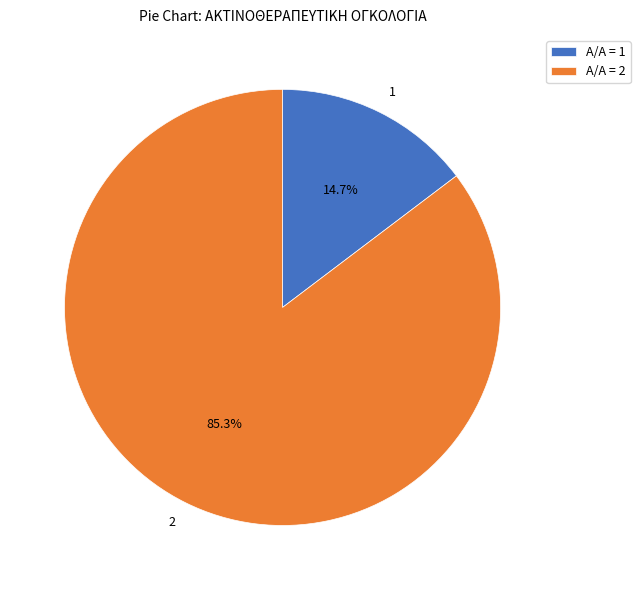

Which slice represents more than half of the pie?

2